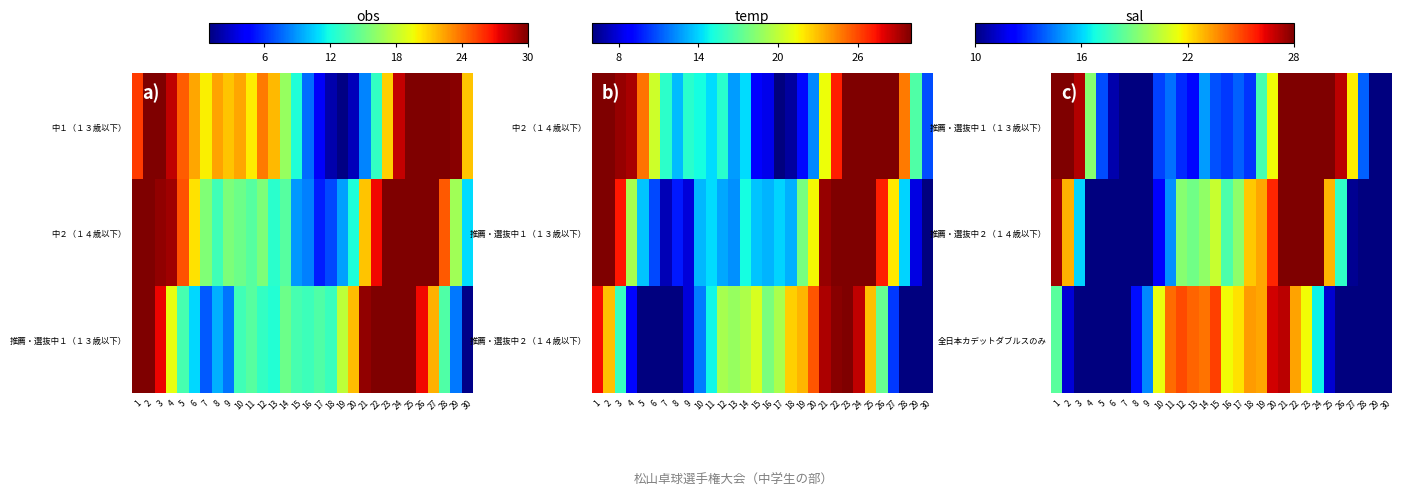

What is the sum of the 全日本カデットダブルスのみ values at 8 and 28?

13.5